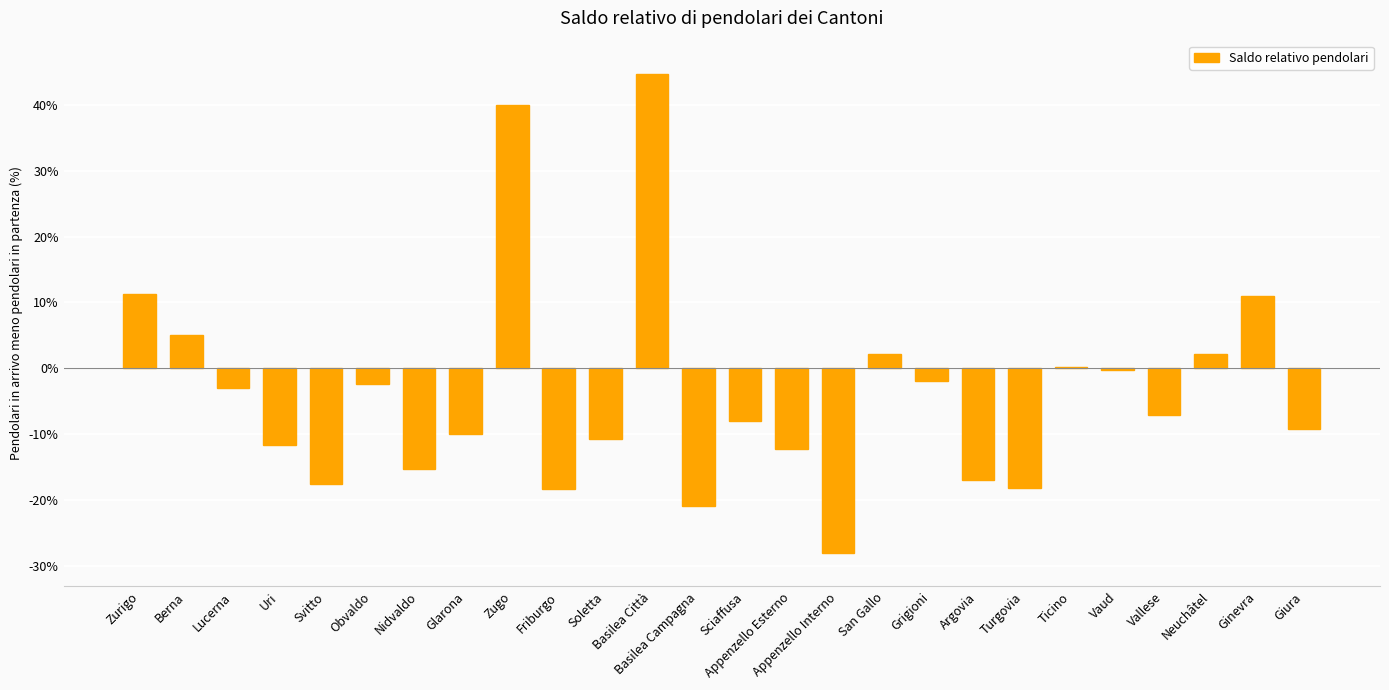

What is the change in value from Svitto to Sciaffusa?

+9.6